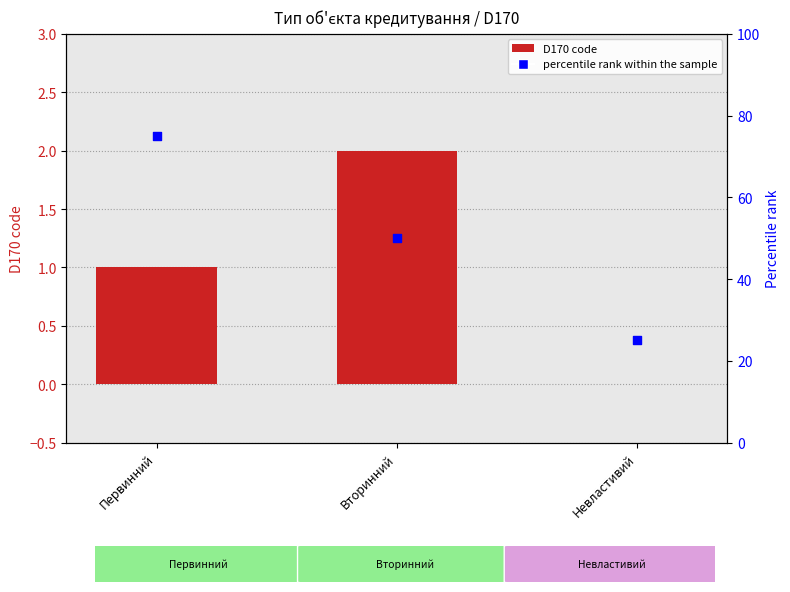

What are all the series names shown in the legend?

D170 code, percentile rank within the sample